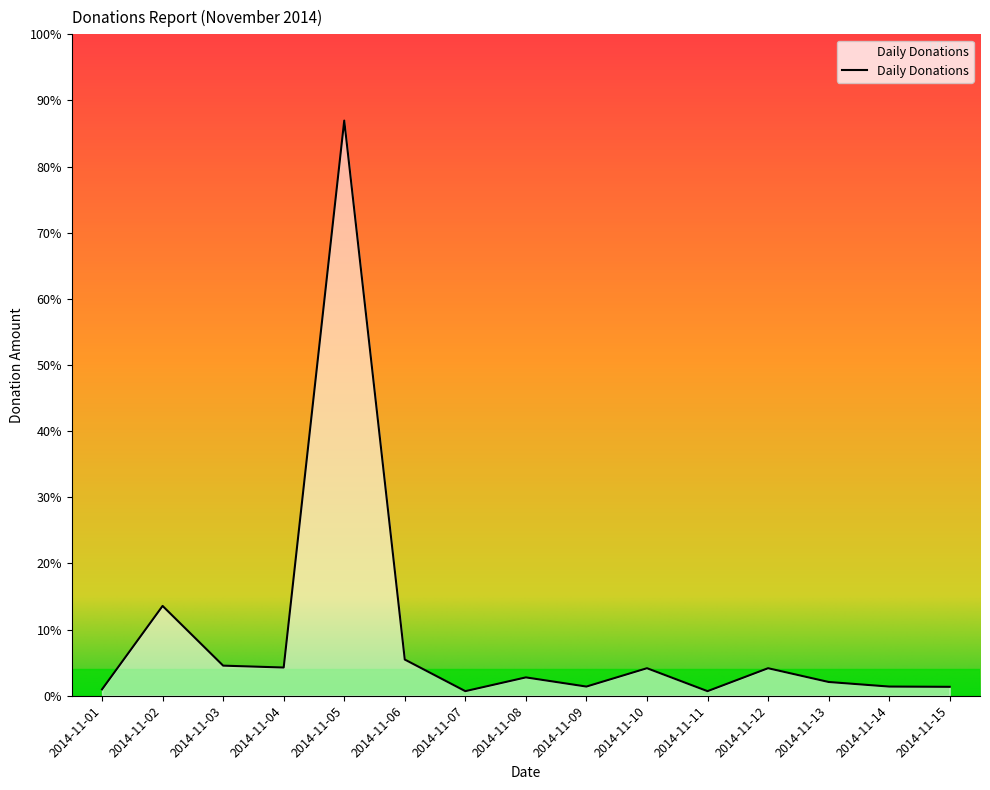

What is the change in value from 2014-11-04 to 2014-11-13?

-1532.0